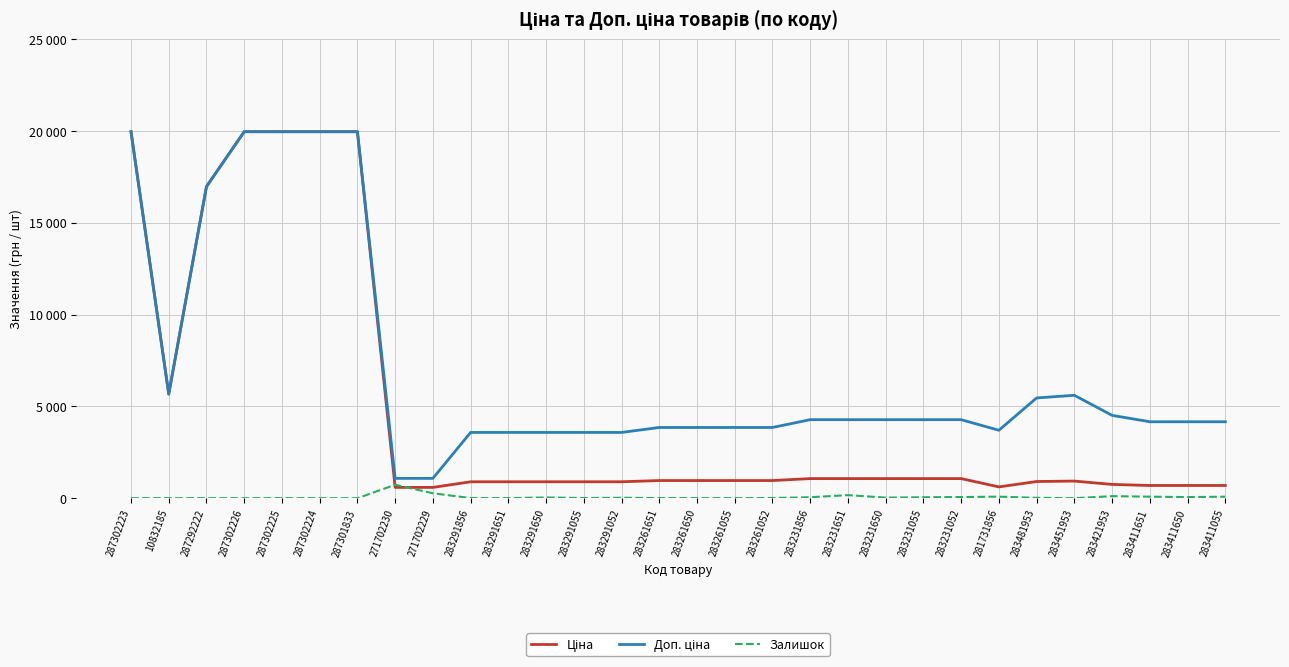

At how many categories does at least one series exceed 6507?

6